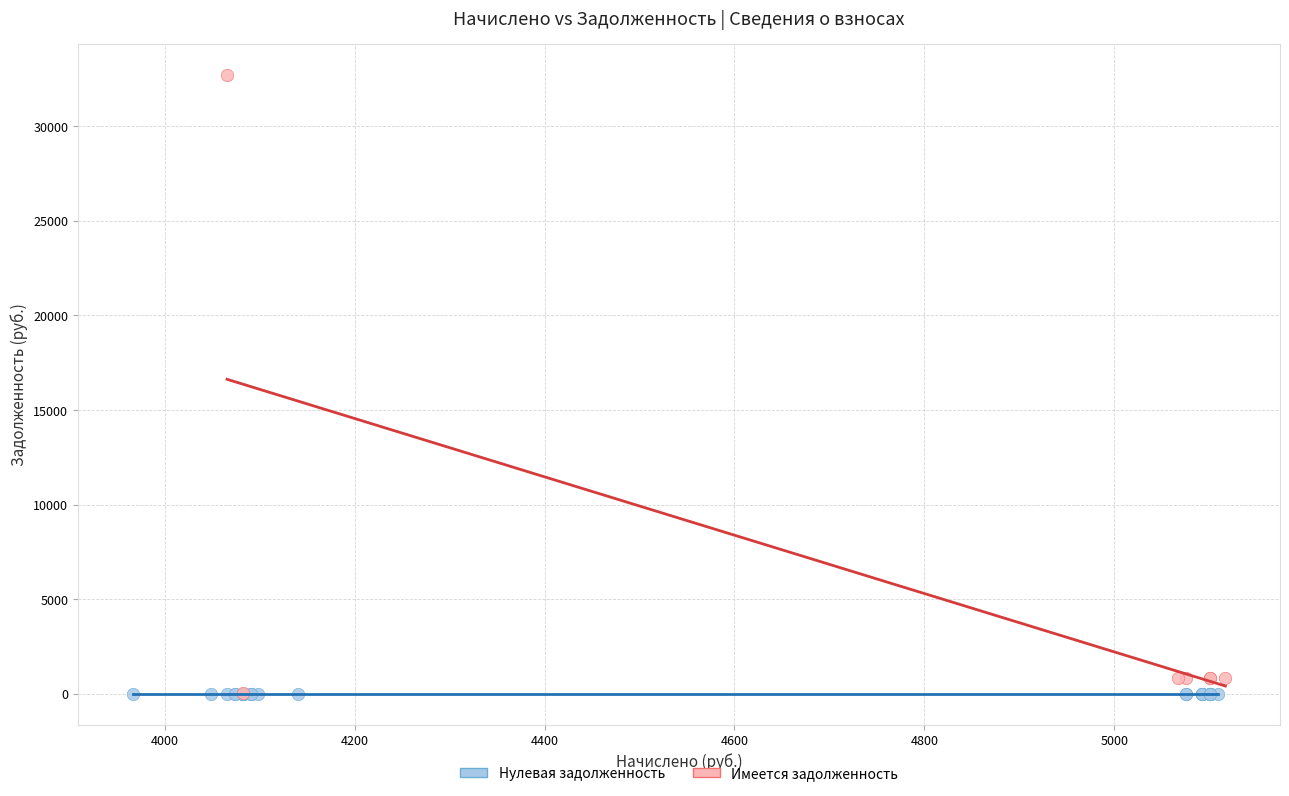

Which series contains the highest Y value?

Имеется задолженность